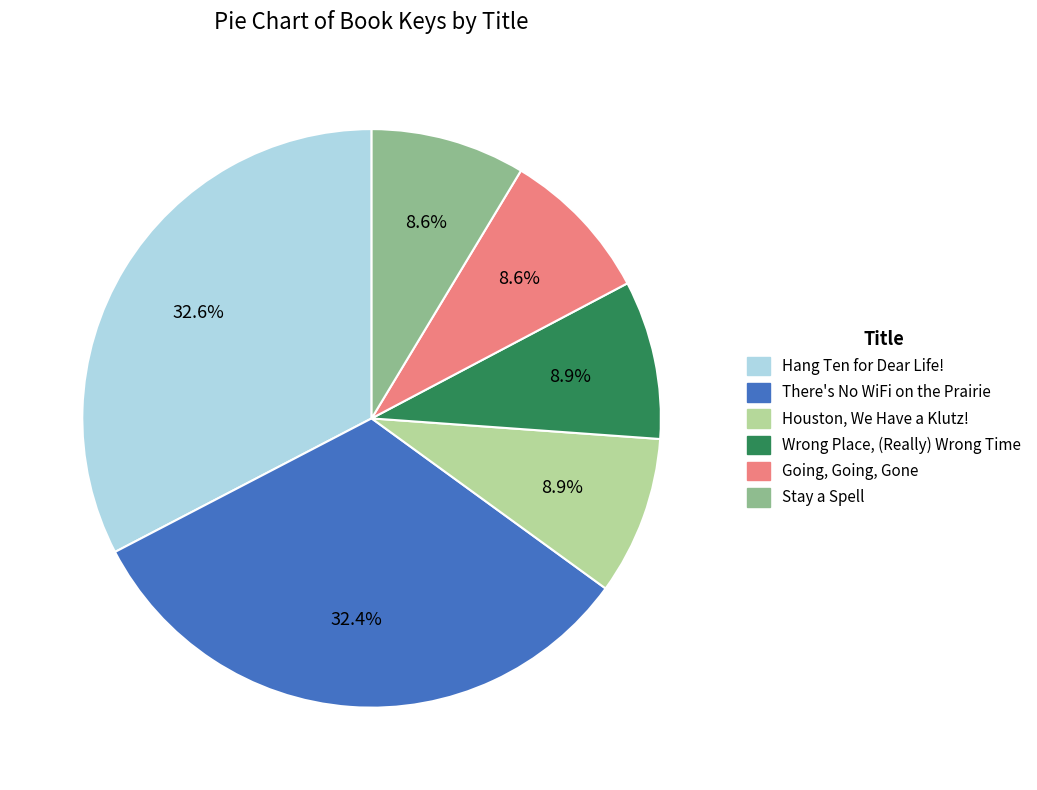

What percentage is NOT represented by Wrong Place, (Really) Wrong Time?

91.1%